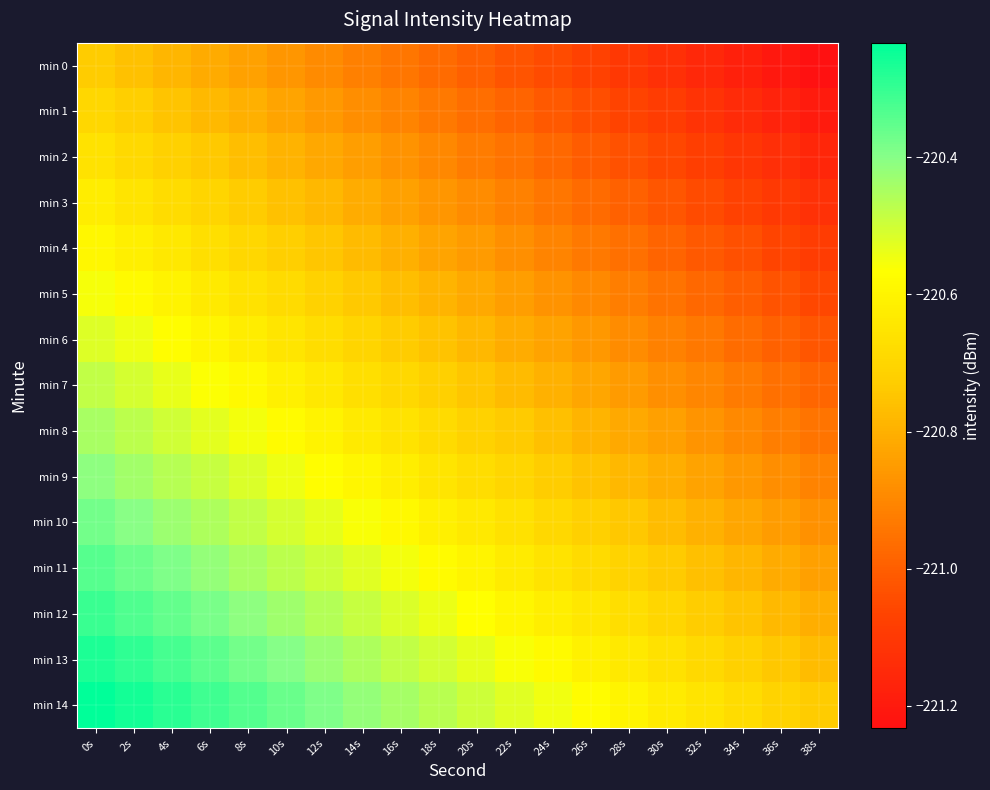

What is the greatest value displayed?

-220.2